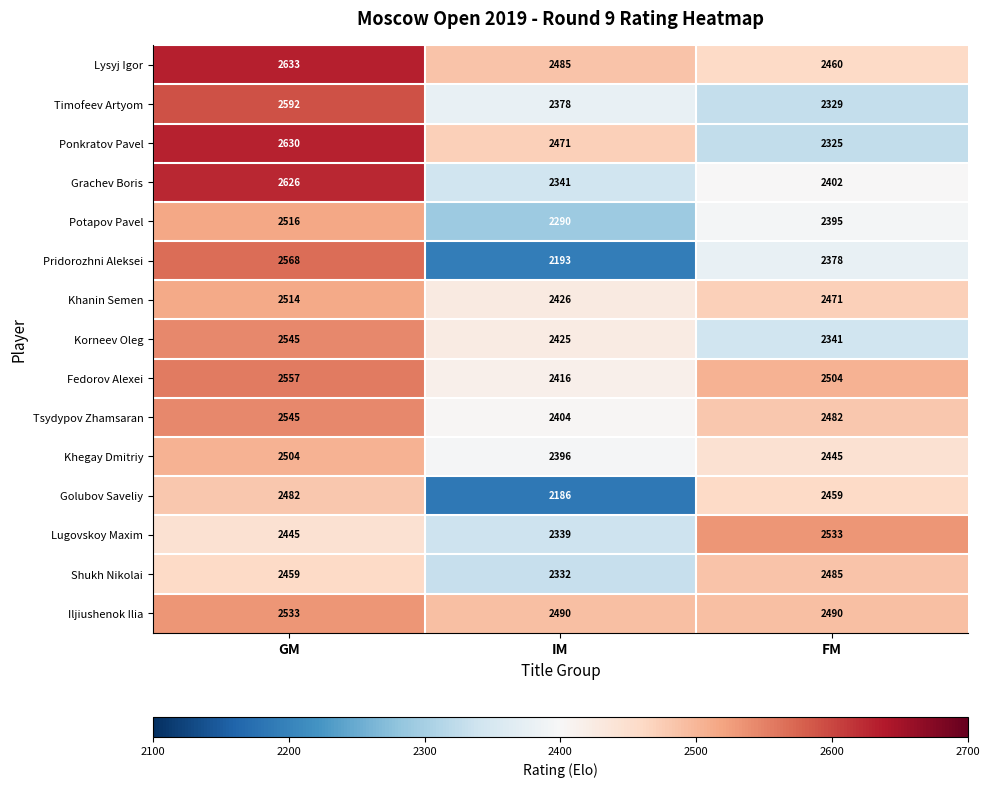

Rank the categories by Golubov Saveliy value from highest to lowest.

GM, FM, IM